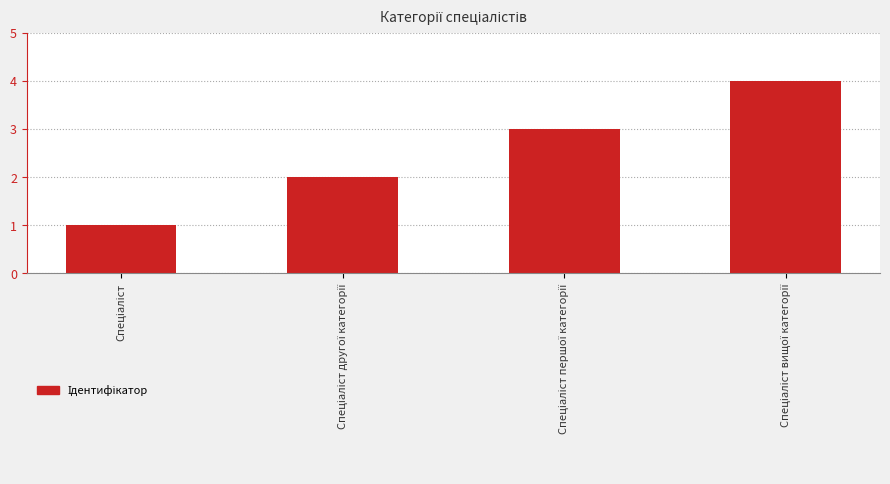

What is the maximum value shown in the chart?

4